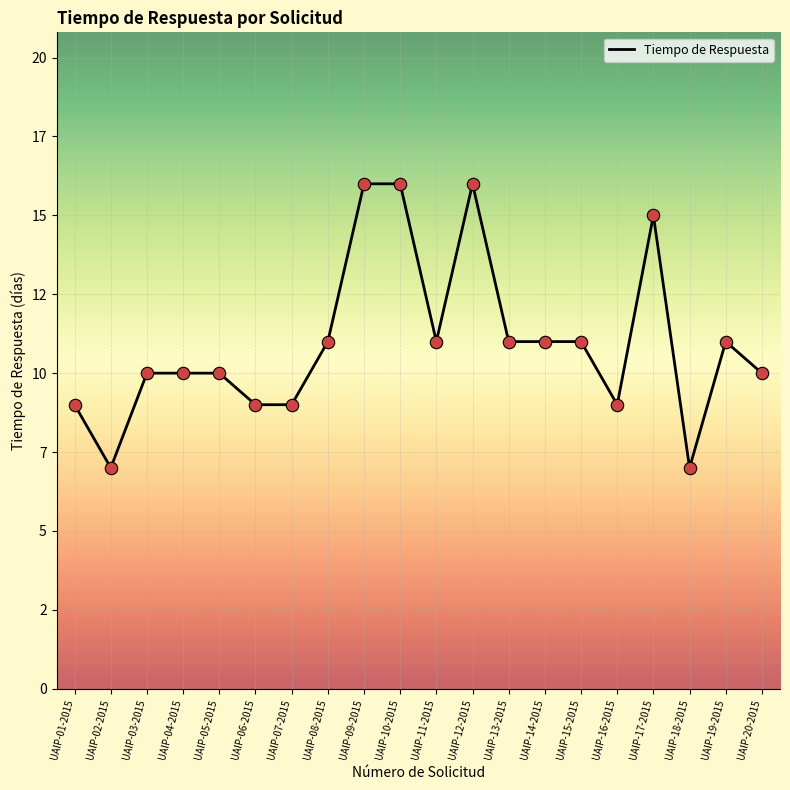

Does the chart have visible grid lines?

Yes